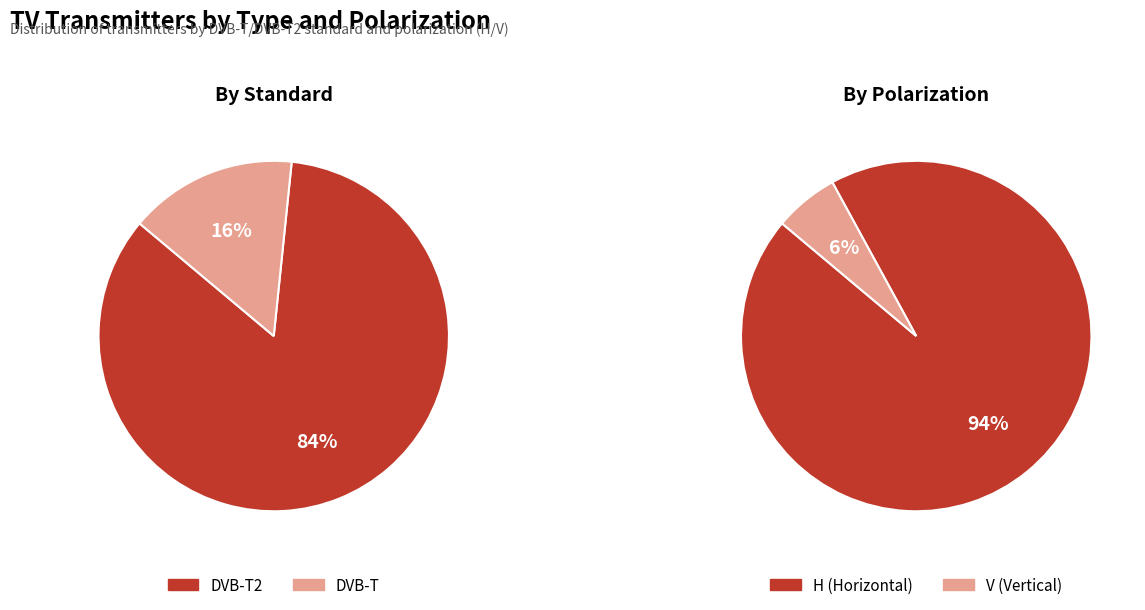

How many segments does this pie chart have?

4